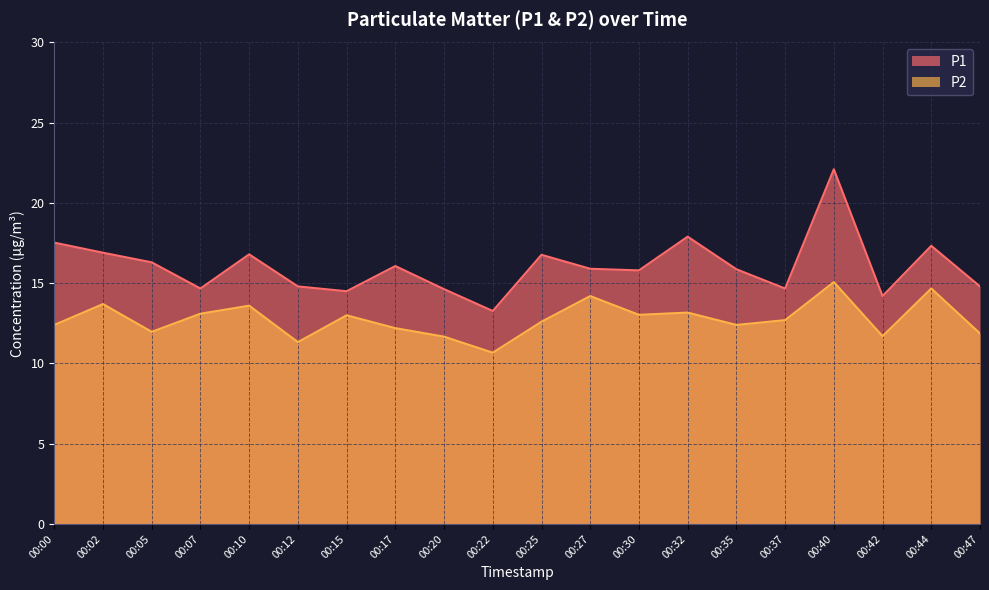

What is the lowest value of the P1 series?

13.3